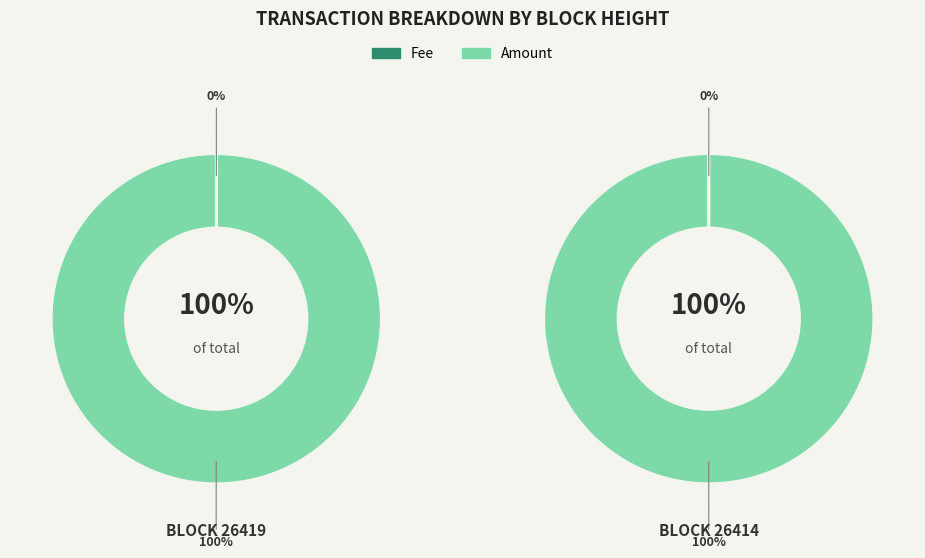

What portion of the pie excludes 26419?

100.0%